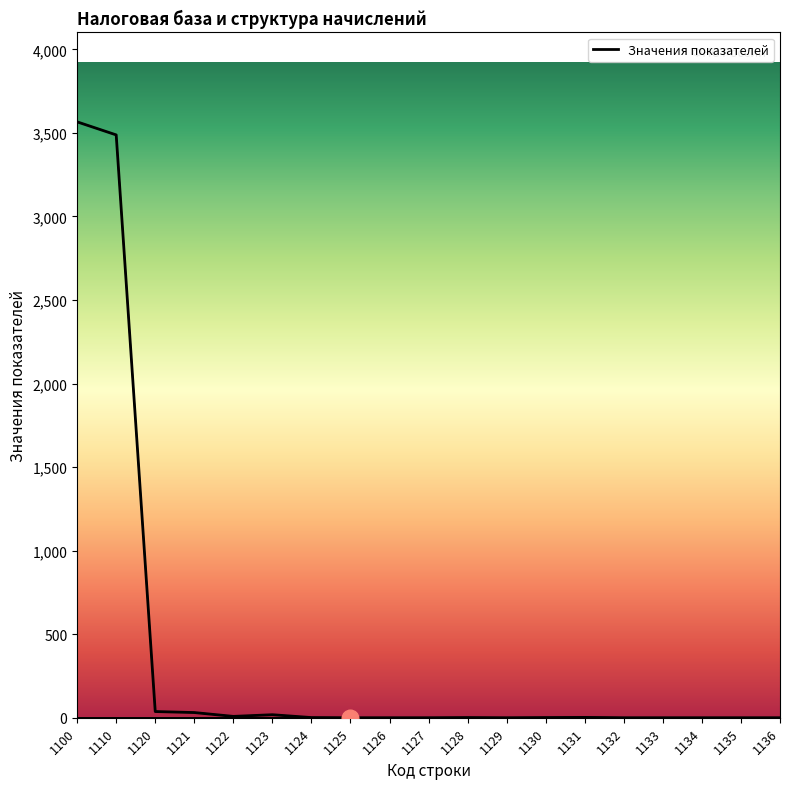

Is it true that the value at 1134 is -1808?

False